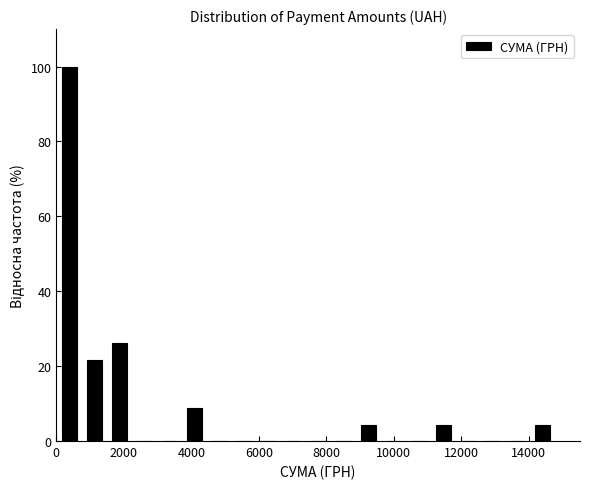

Read against the x-axis, roughly where is the centre of the tallest bar?

400